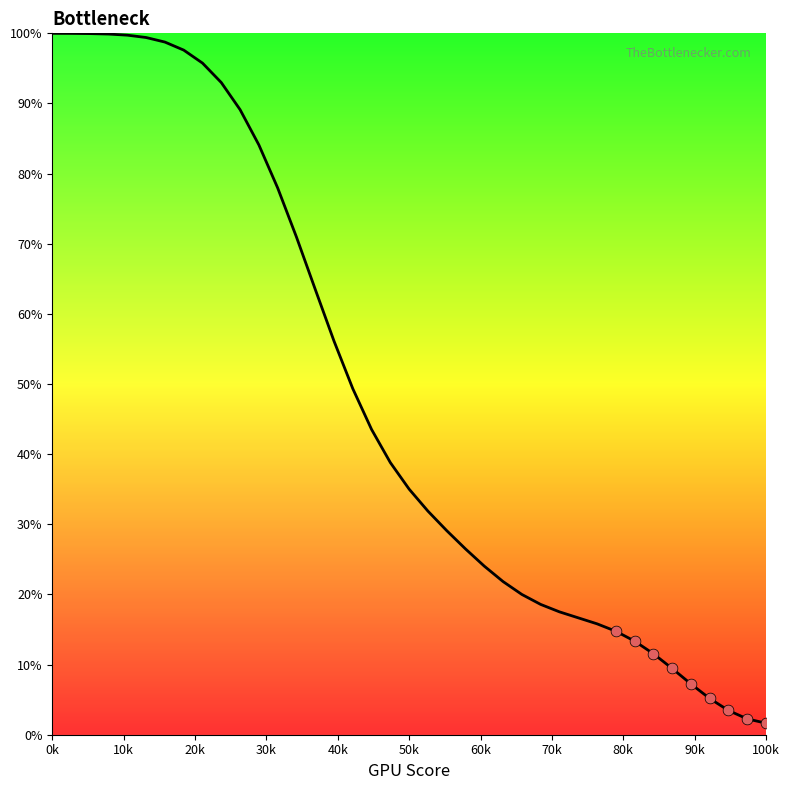

What is the greatest value displayed?

100.0